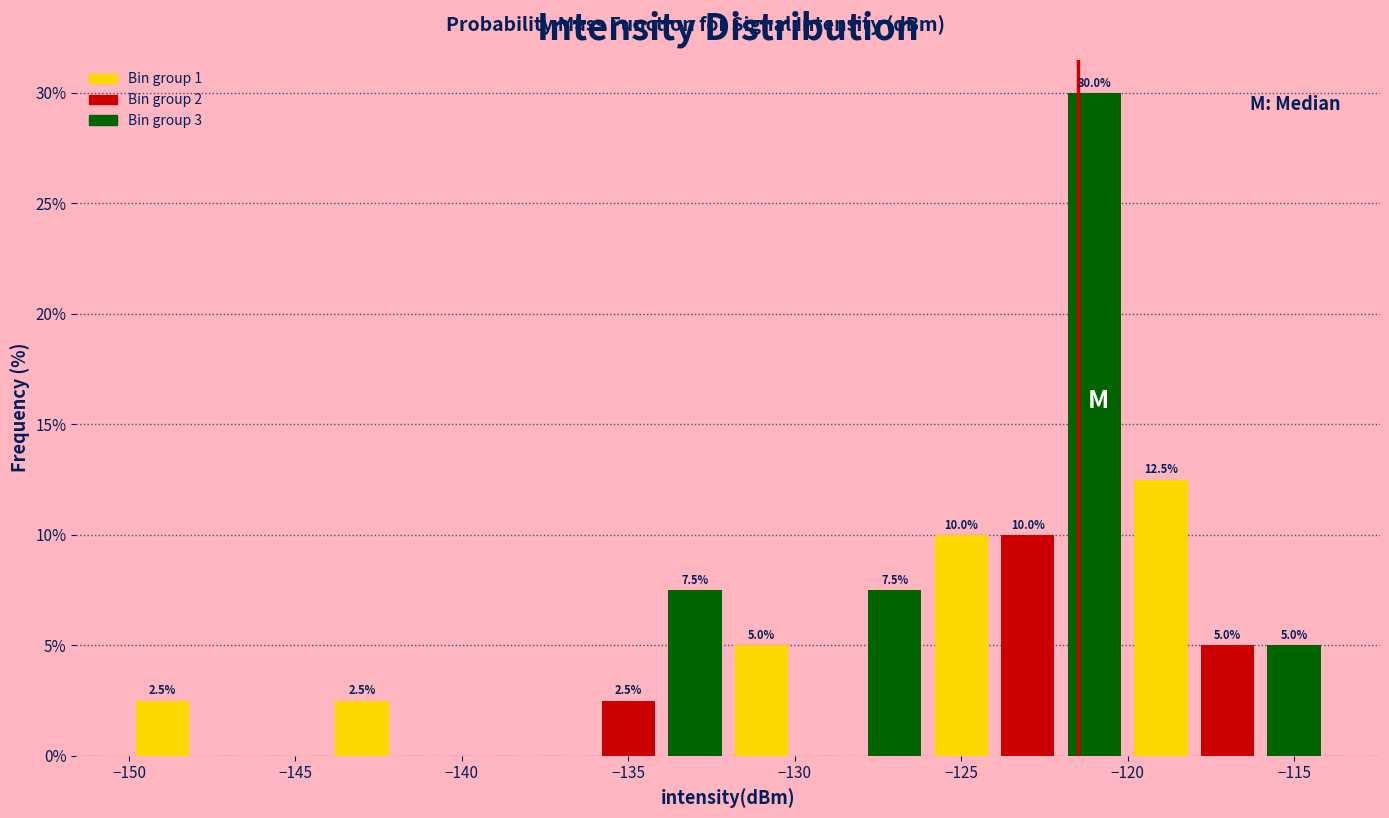

Over which range of the x-axis is the bar tallest?

-122 to -120